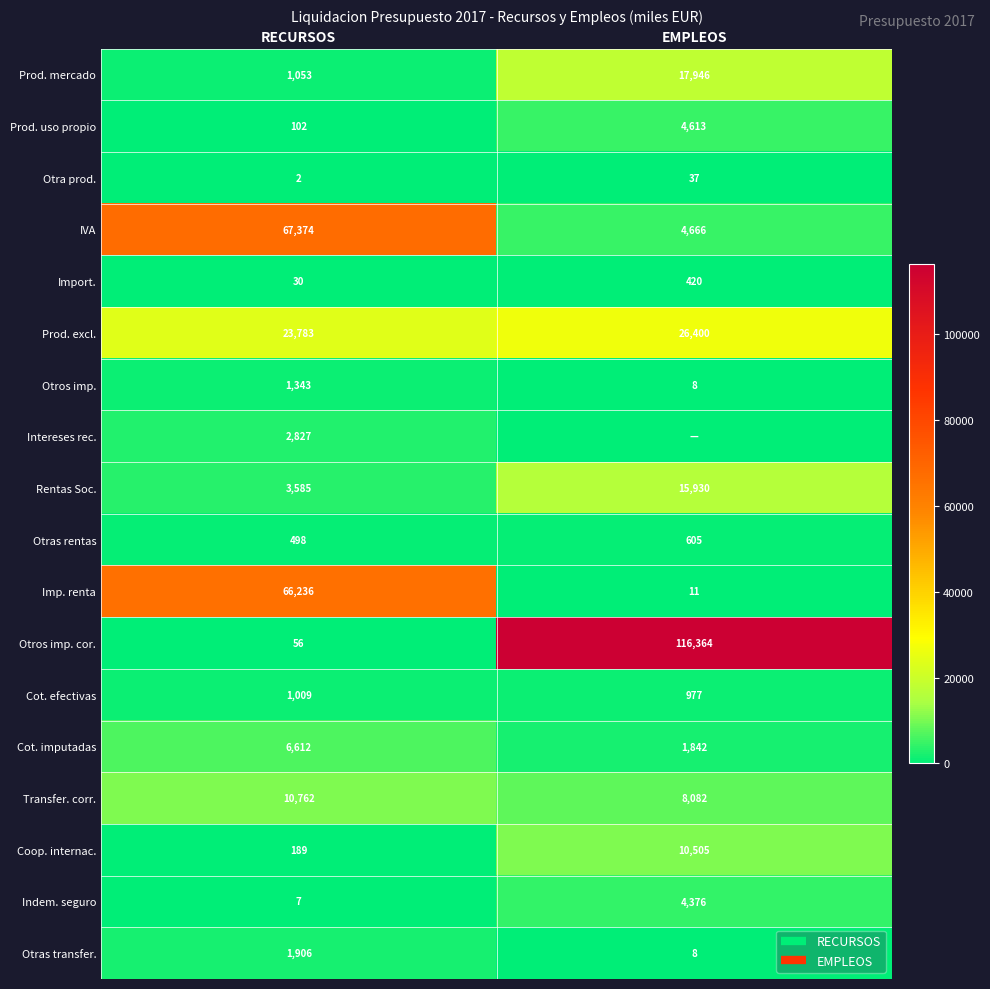

What is the approximate value of Imp. renta at EMPLEOS?

11